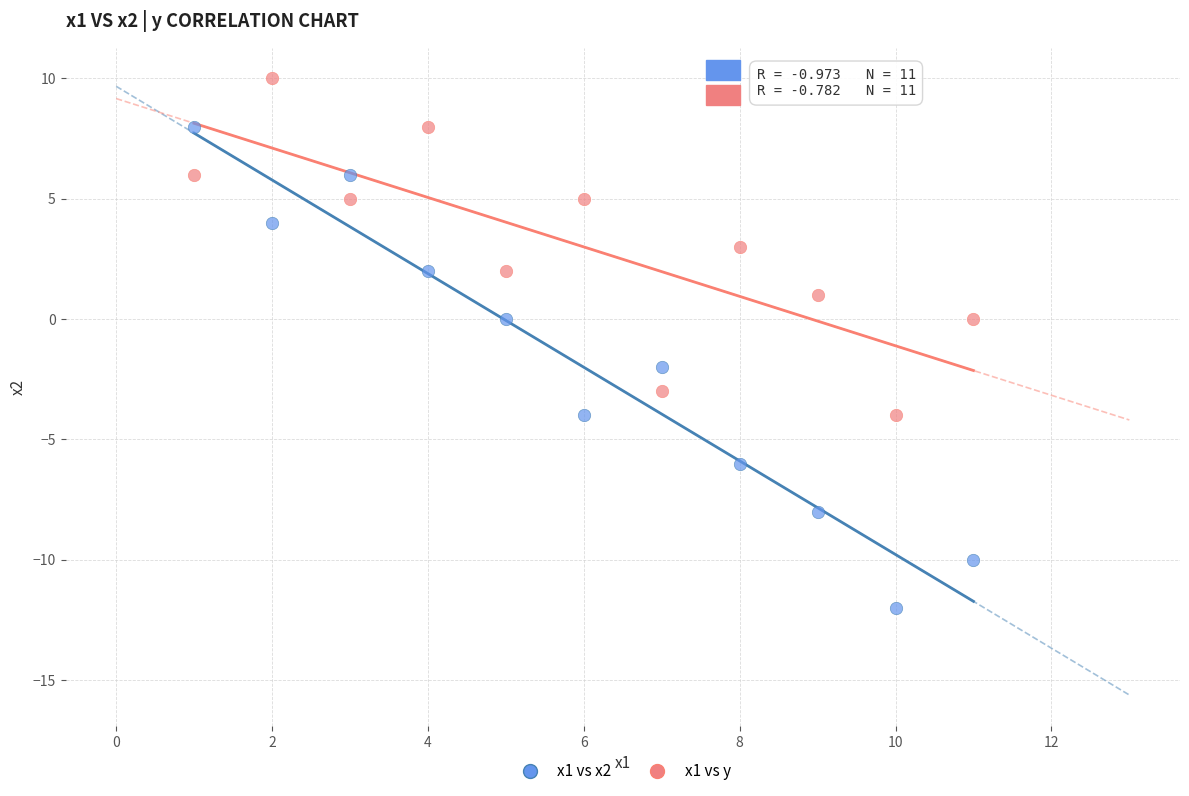

Which series contains the highest Y value?

x1 vs y